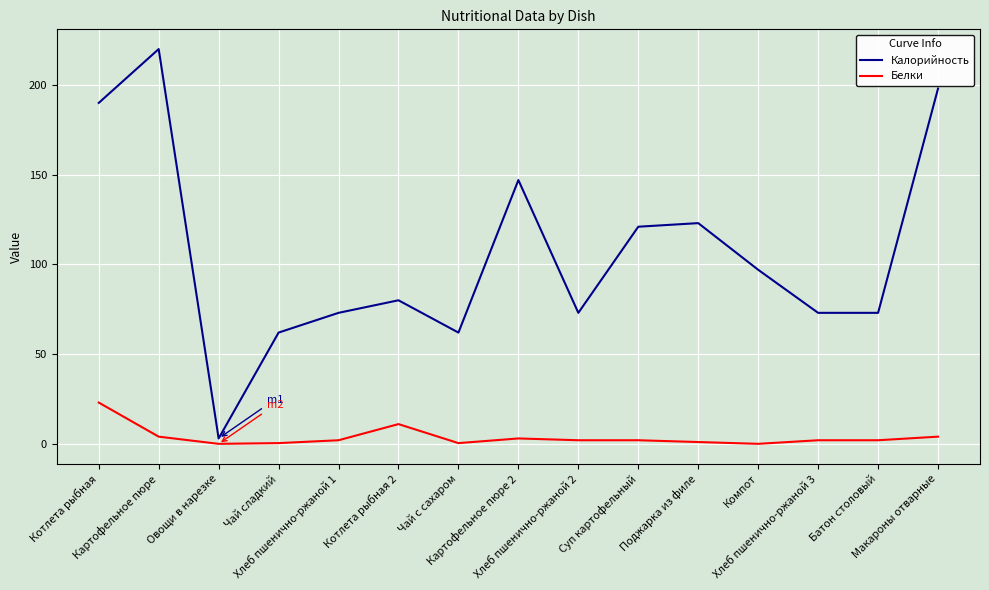

What is the approximate value of Калорийность at Хлеб пшенично-ржаной 1?

73.0